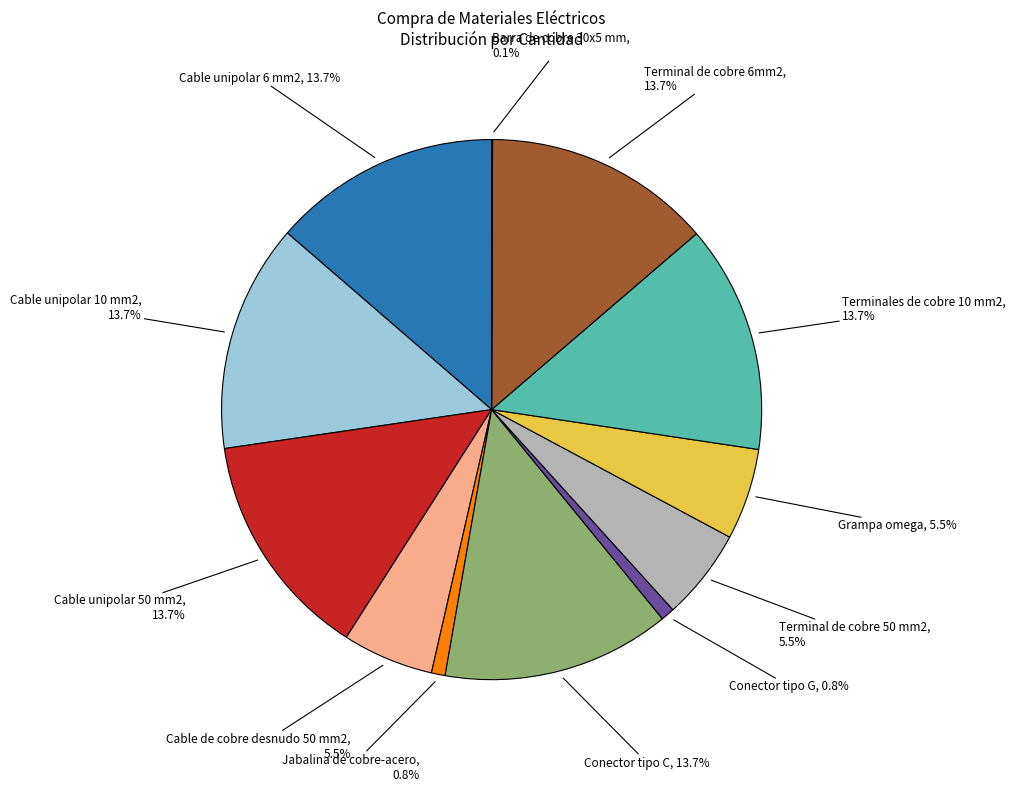

Is there a majority slice in this chart?

No